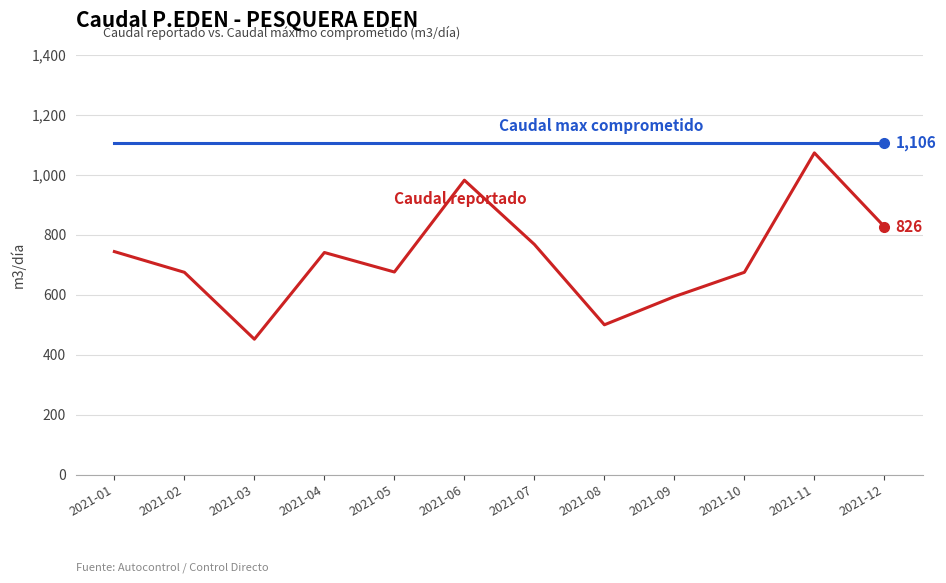

What is the greatest value displayed?

1106.0